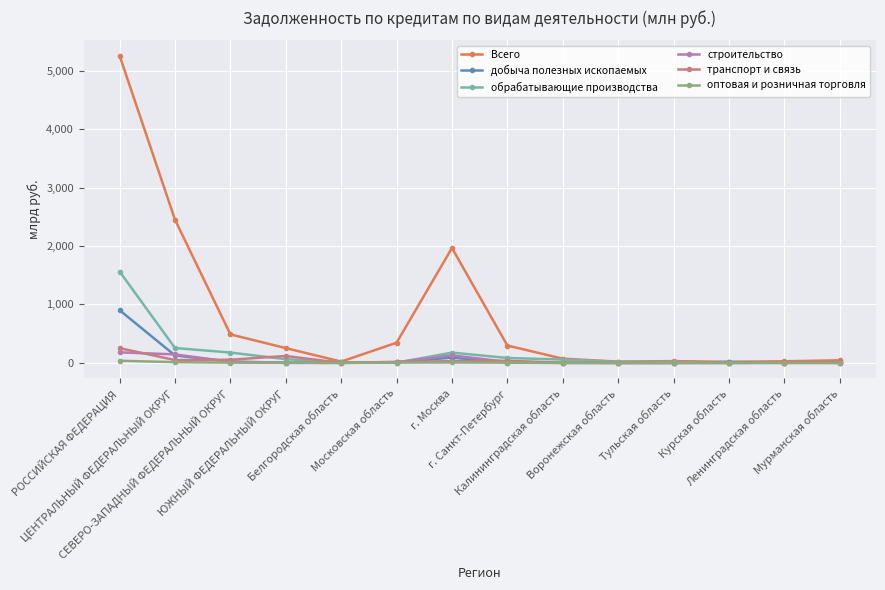

Which series has the largest range (max minus min)?

Всего